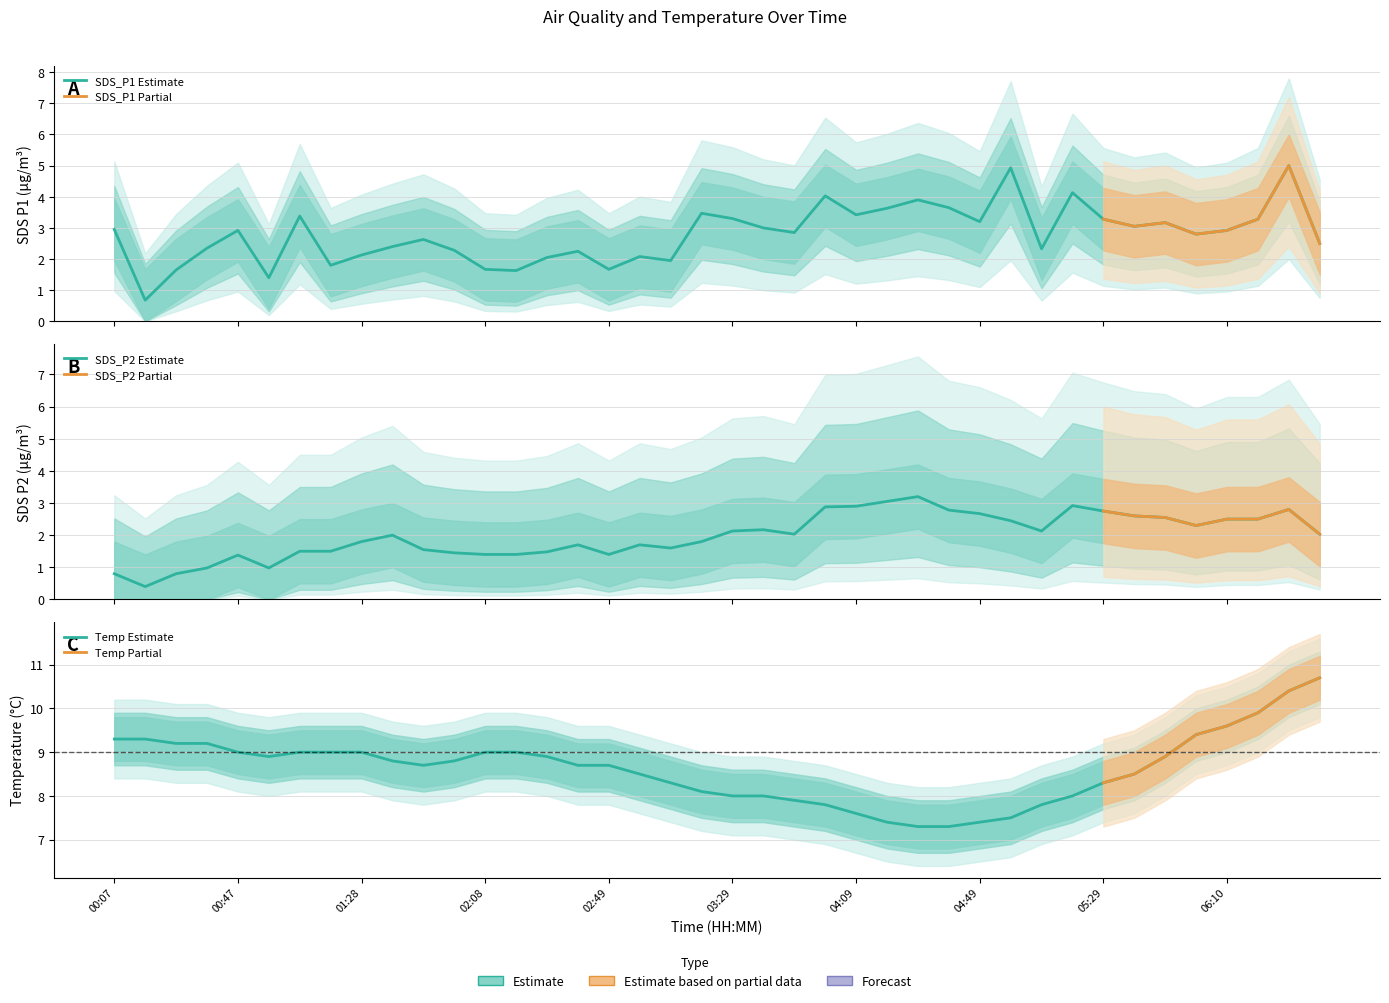

What is the label of the 35th point from the left?

05:49